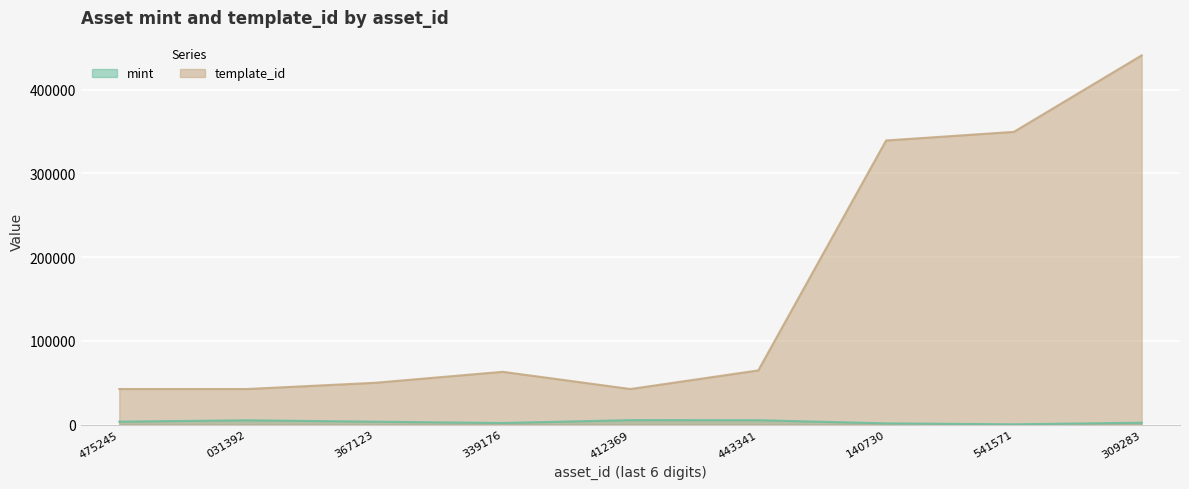

What is the difference between the mint values at 475245 and 412369?

1812